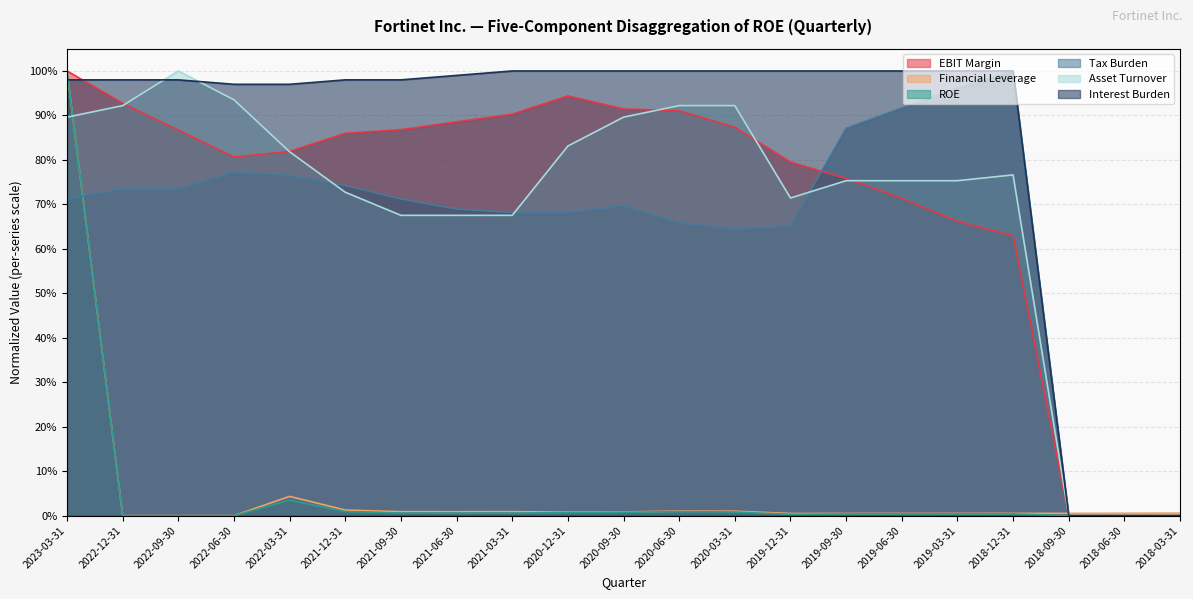

What position from the left is 2020-12-31?

10